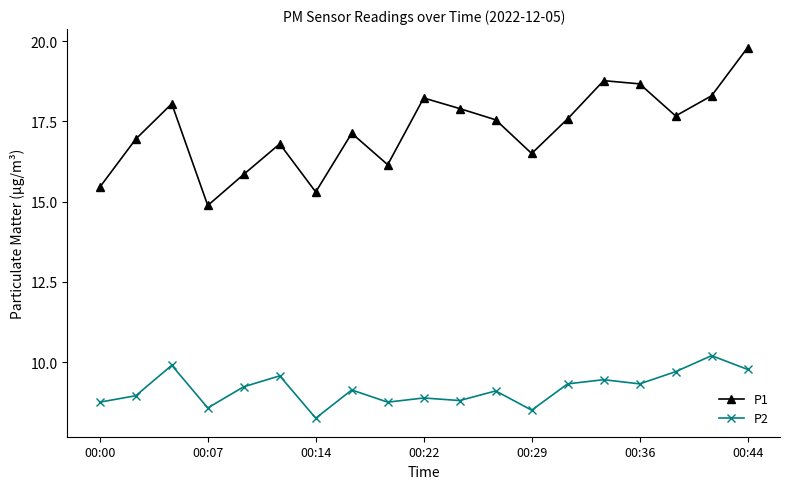

True or false: P2 has more than 2 interior local peaks.

True